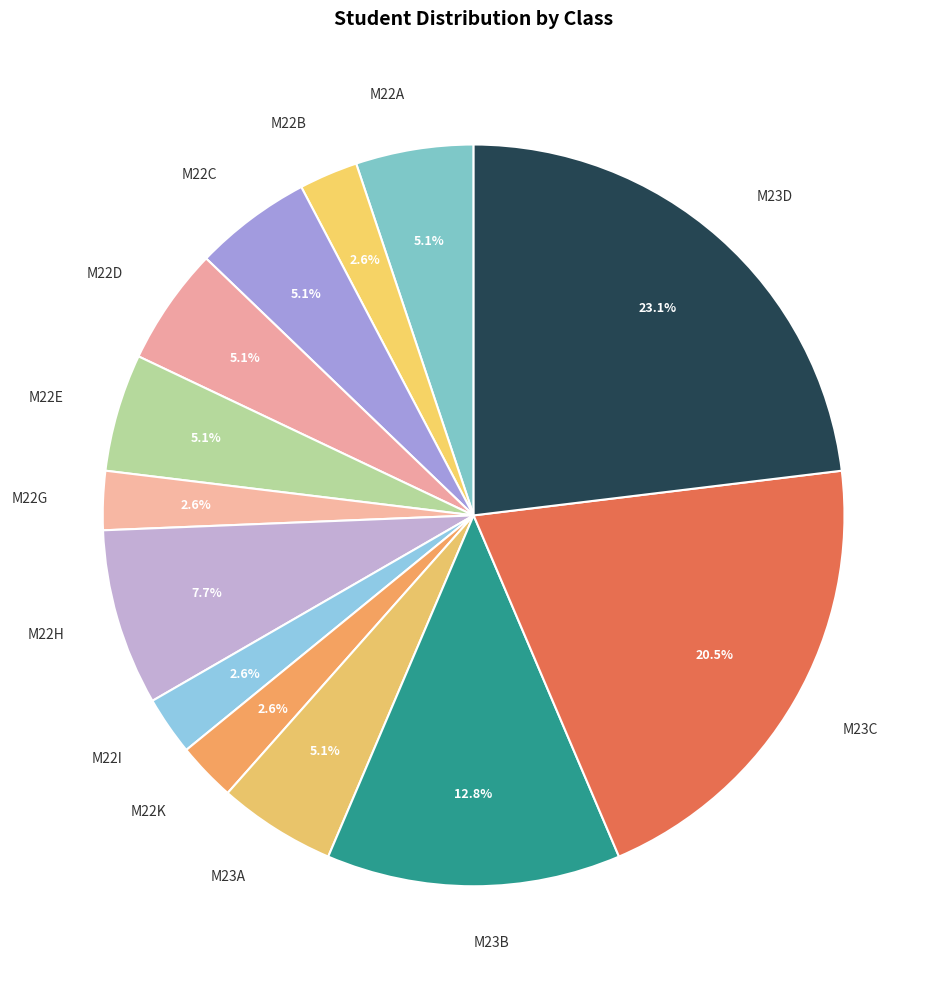

What percentage do M22D and M23D together represent?

28.2%